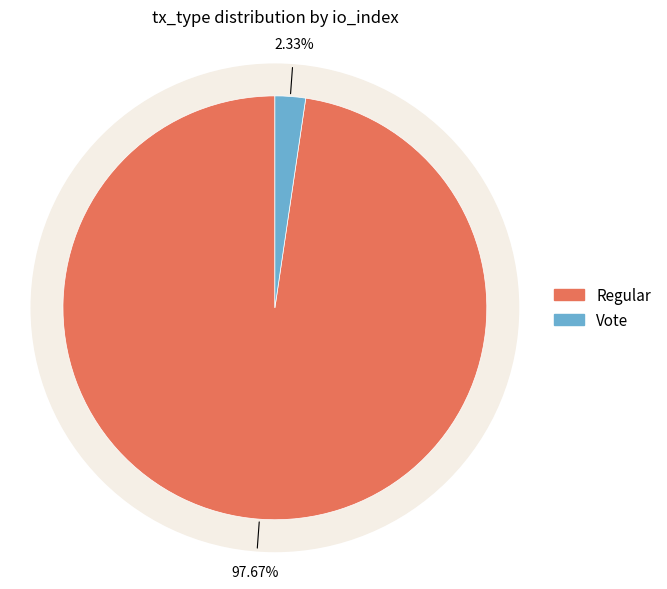

What is the ratio of the value at Regular to the value at Vote?

42.0